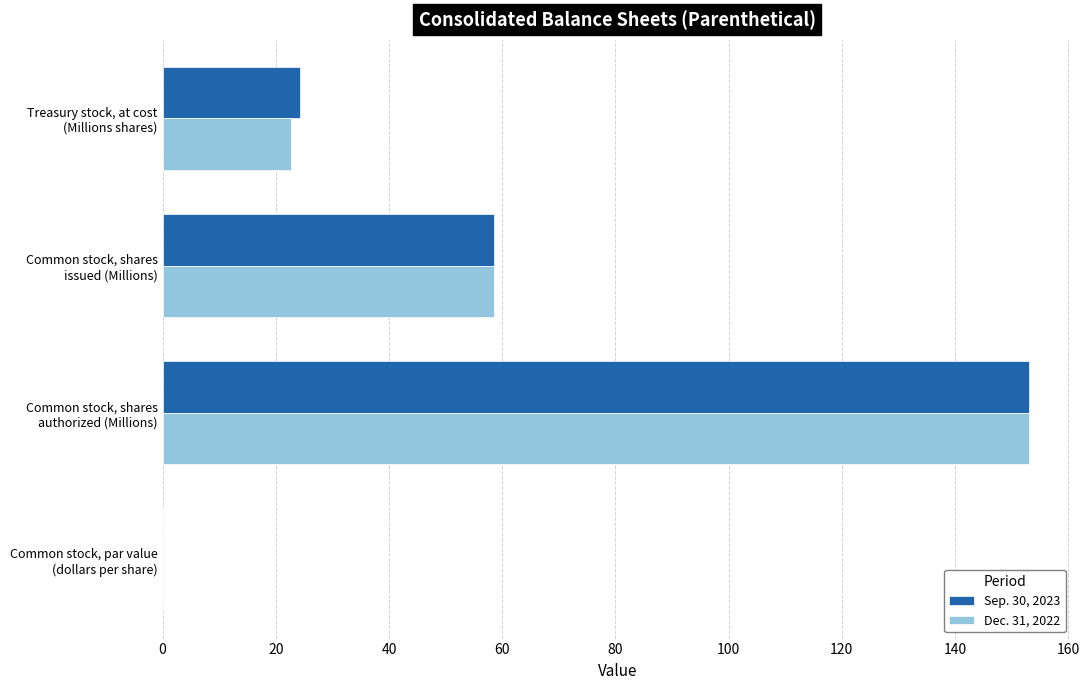

What is the maximum value for Dec. 31, 2022?

153.0